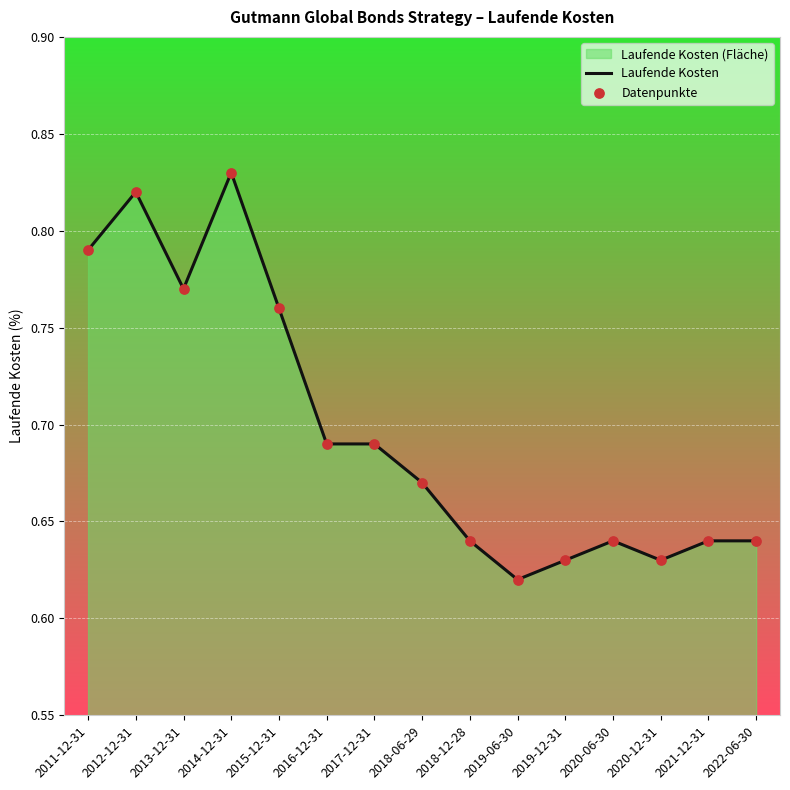

What is the total value across all series at 2022-06-30?

1.3